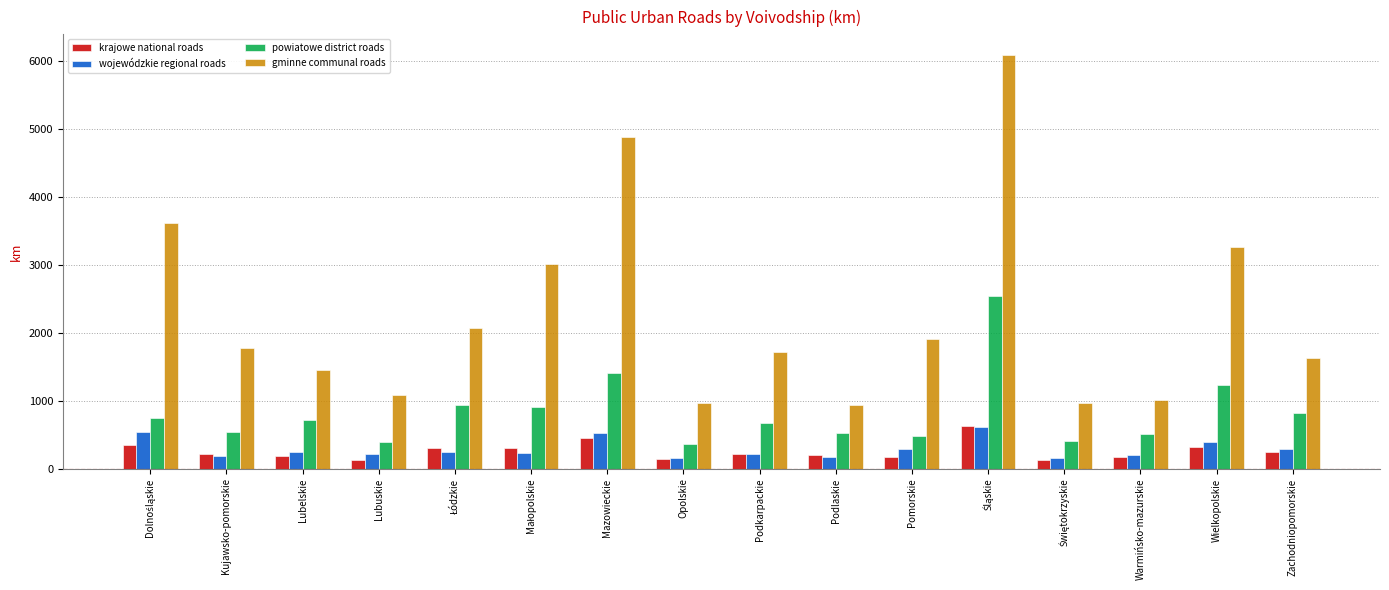

Which series has the widest spread of values?

gminne communal roads